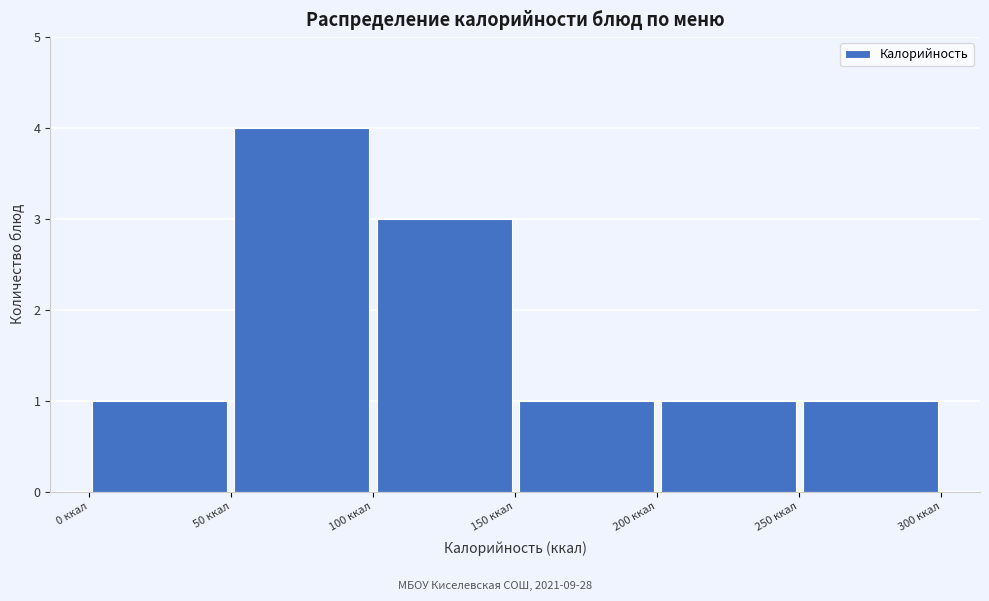

Reading left to right, transcribe this chart: for each bar, give the range it covers on the x-axis and its height. The values are not printed on the chart, so give them approximately, as read against the axis.

0 to 50: 1
50 to 100: 4
100 to 150: 3
150 to 200: 1
200 to 250: 1
250 to 300: 1